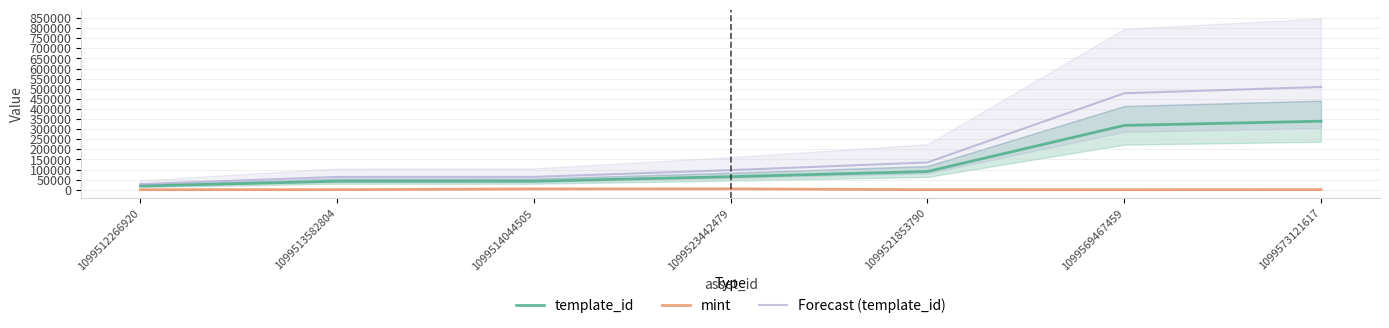

Which series changed the most between 1099512266920 and 1099523442479?

Forecast (template_id)